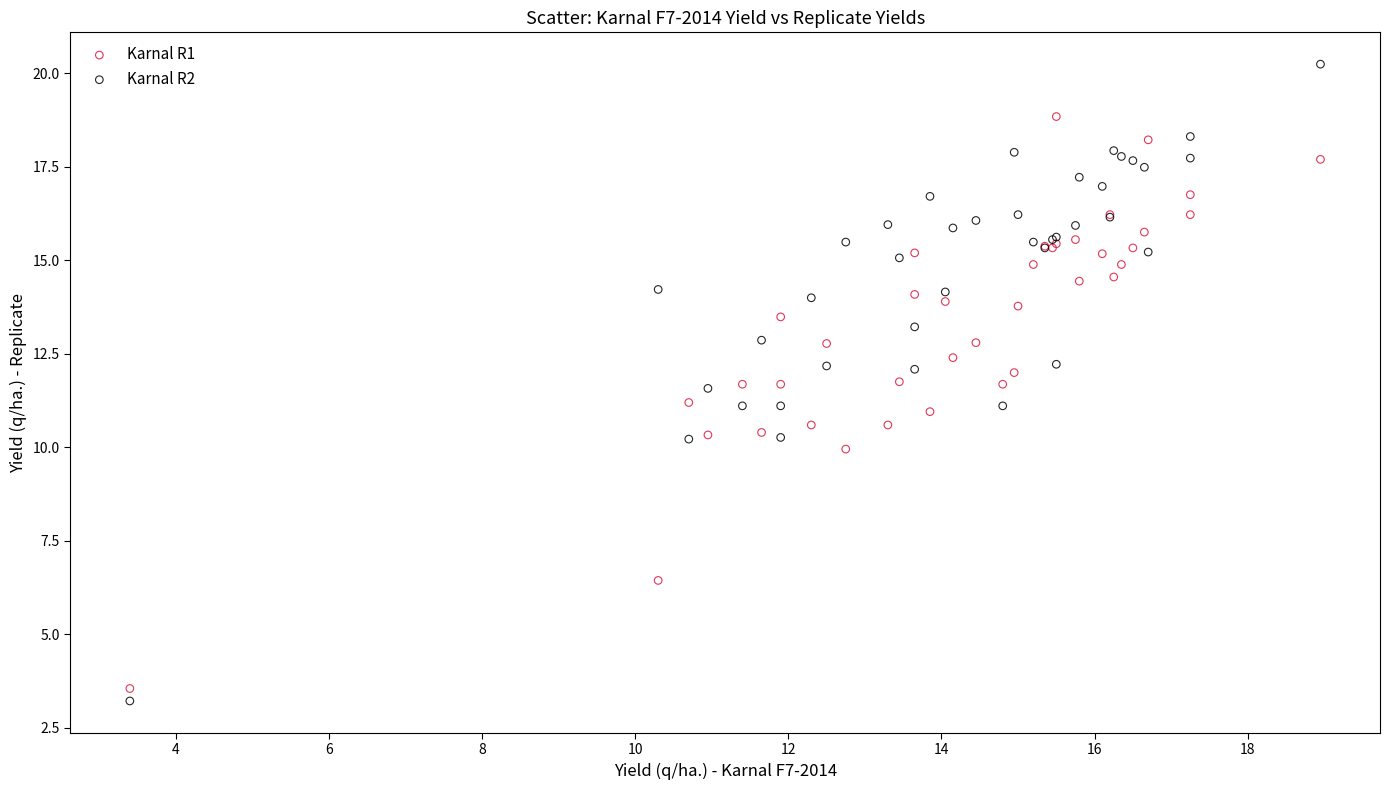

What is the X range (max minus min) for the scatter plot?

15.5